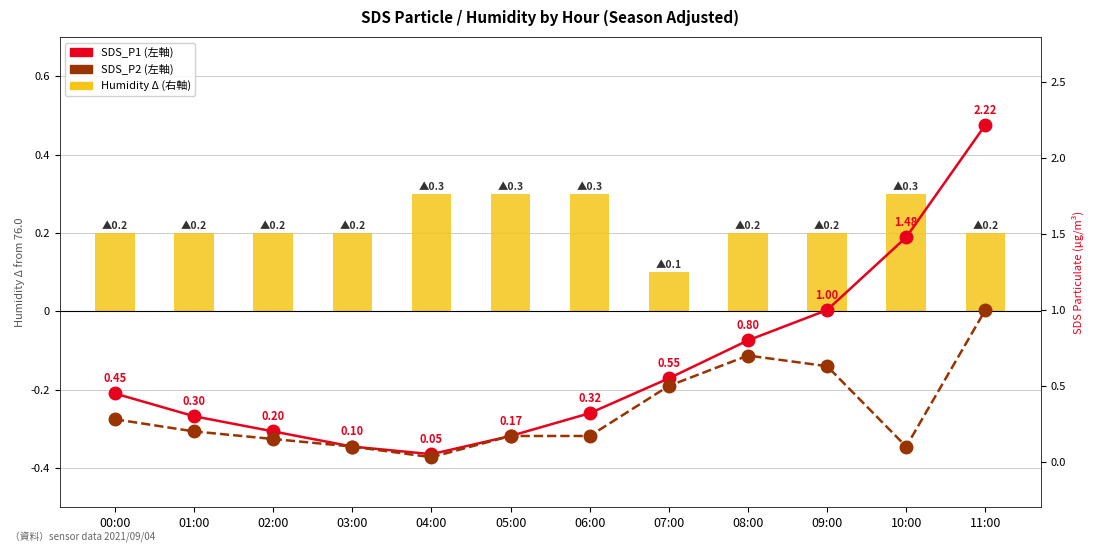

Which series has the widest spread of values?

SDS_P1